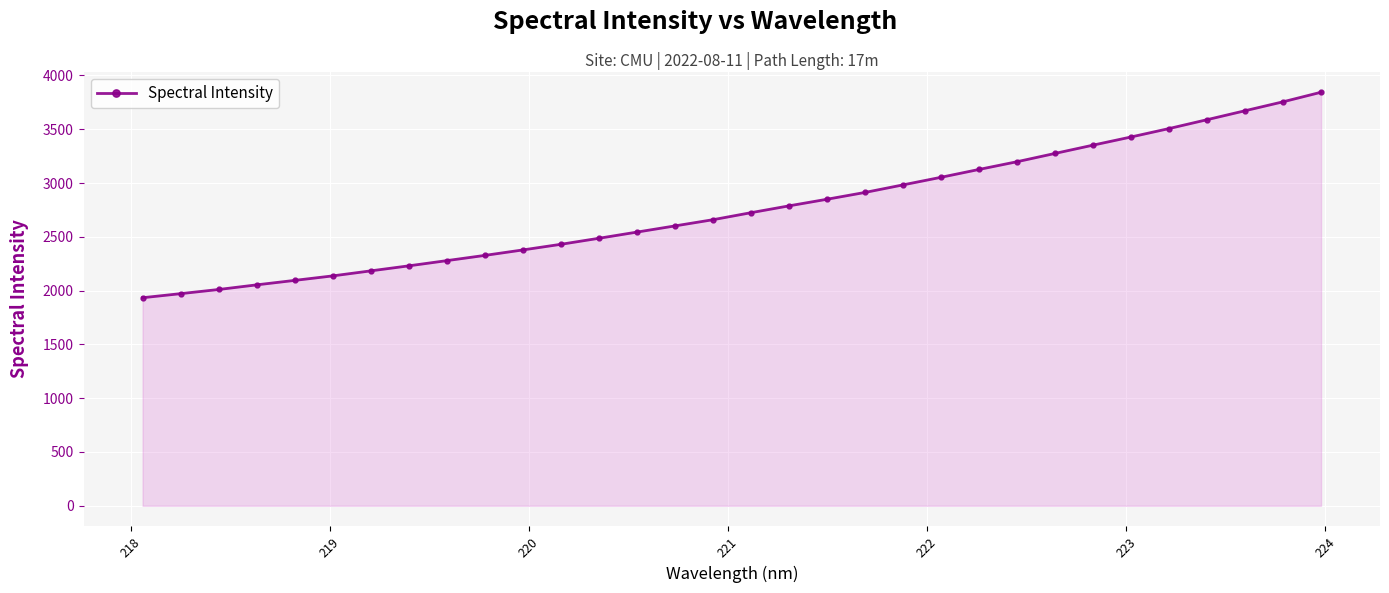

Does the chart display data point markers on the line(s)?

Yes